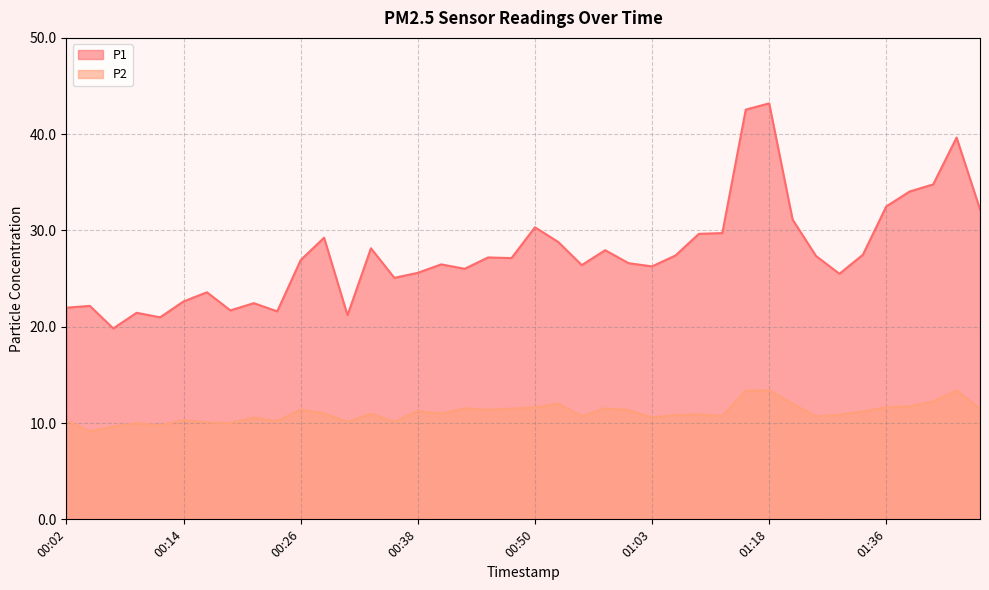

Is it true that P2 equals 10.0 at 00:09?

True